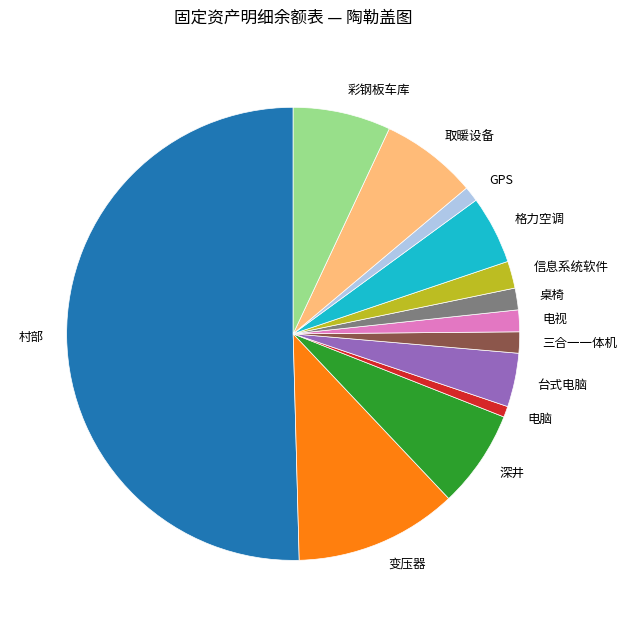

Is it true that 深井 is 19% of the pie?

False